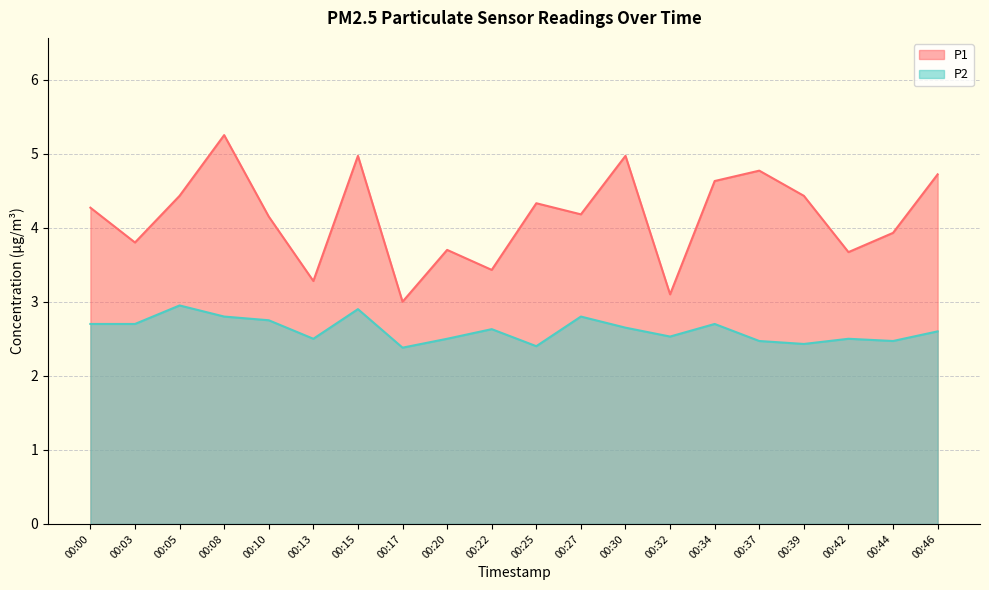

How many lines are shown in the chart?

2